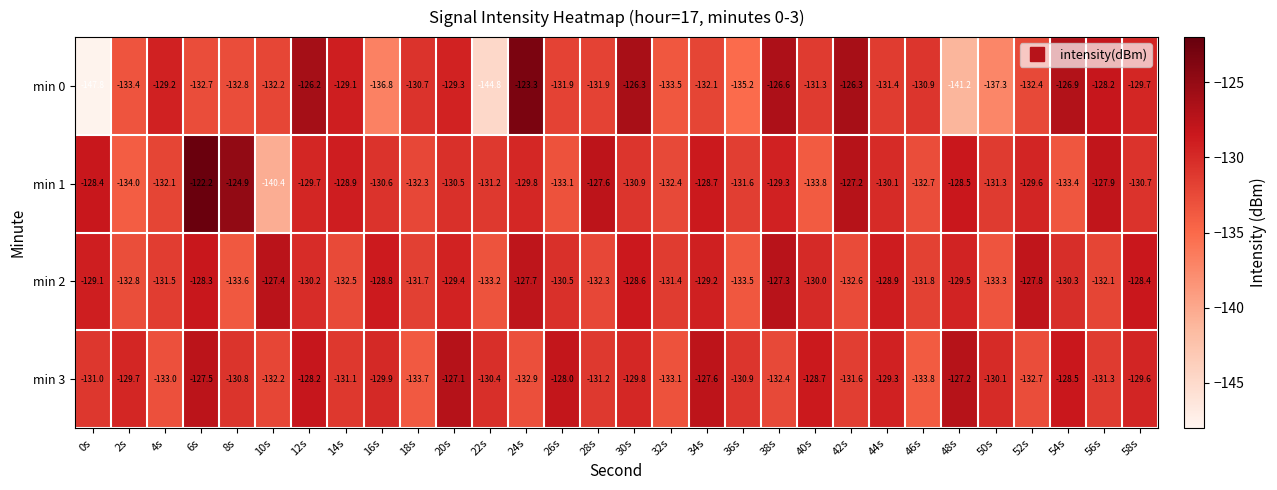

What is the sum of all min 2 values?

-3913.7